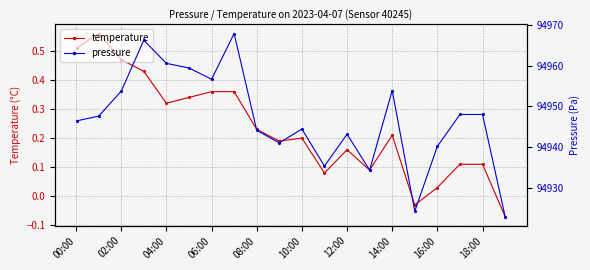

True or false: temperature has more than 2 points higher than both neighbors.

True